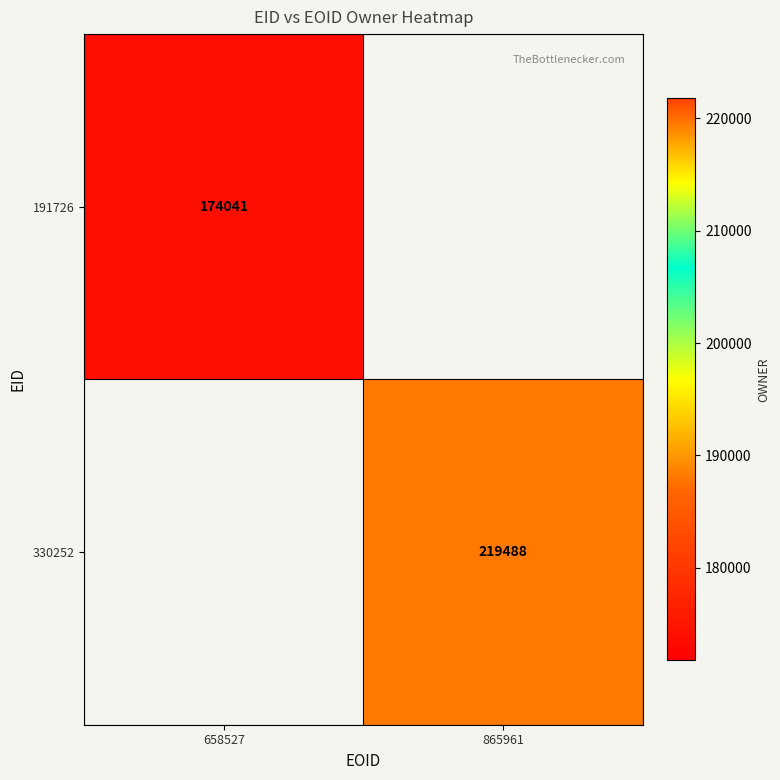

Is the value of 330252 at 865961 greater than the value of 191726 at 658527?

Yes